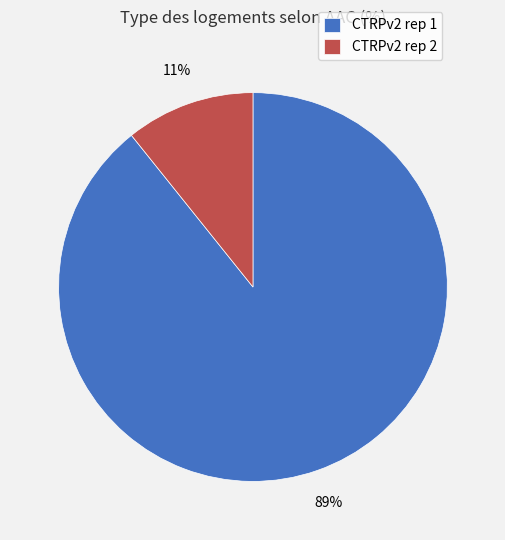

To the nearest percent, what is the average slice percentage?

50%